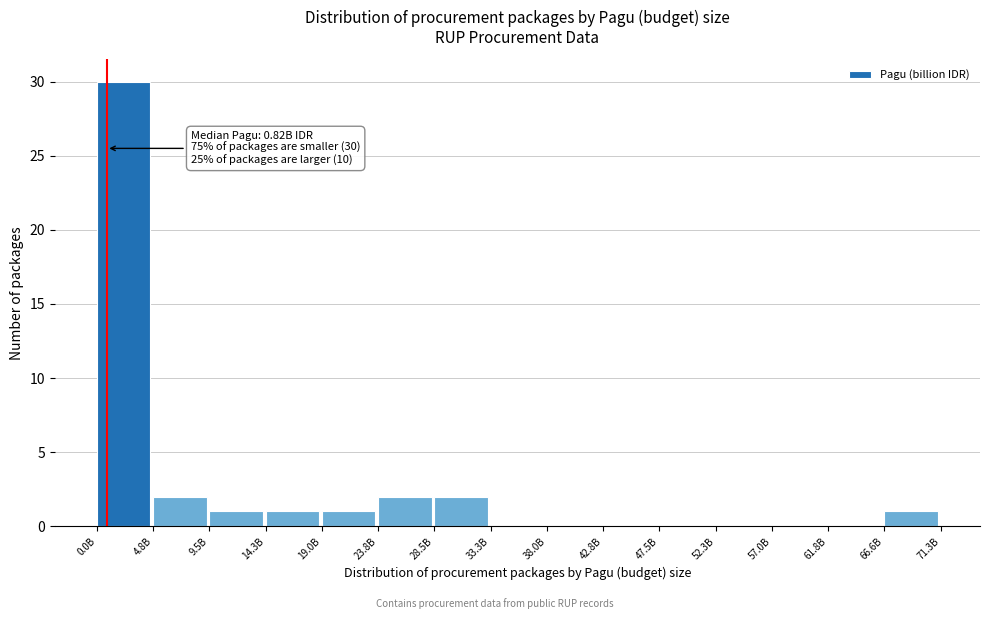

Reading right to left, transcribe all the data shown in this chart.

66.6B=1	61.8B=0	57.0B=0	52.3B=0	47.5B=0	42.8B=0	38.0B=0	33.3B=0	28.5B=2	23.8B=2	19.0B=1	14.3B=1	9.5B=1	4.8B=2	0.0B=30